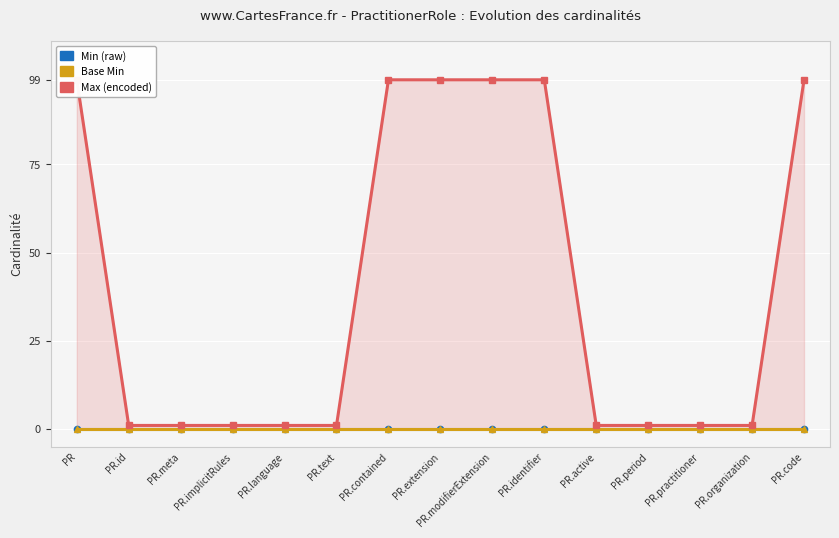

The value of Min (raw) at PR.period is 0. True or false?

True